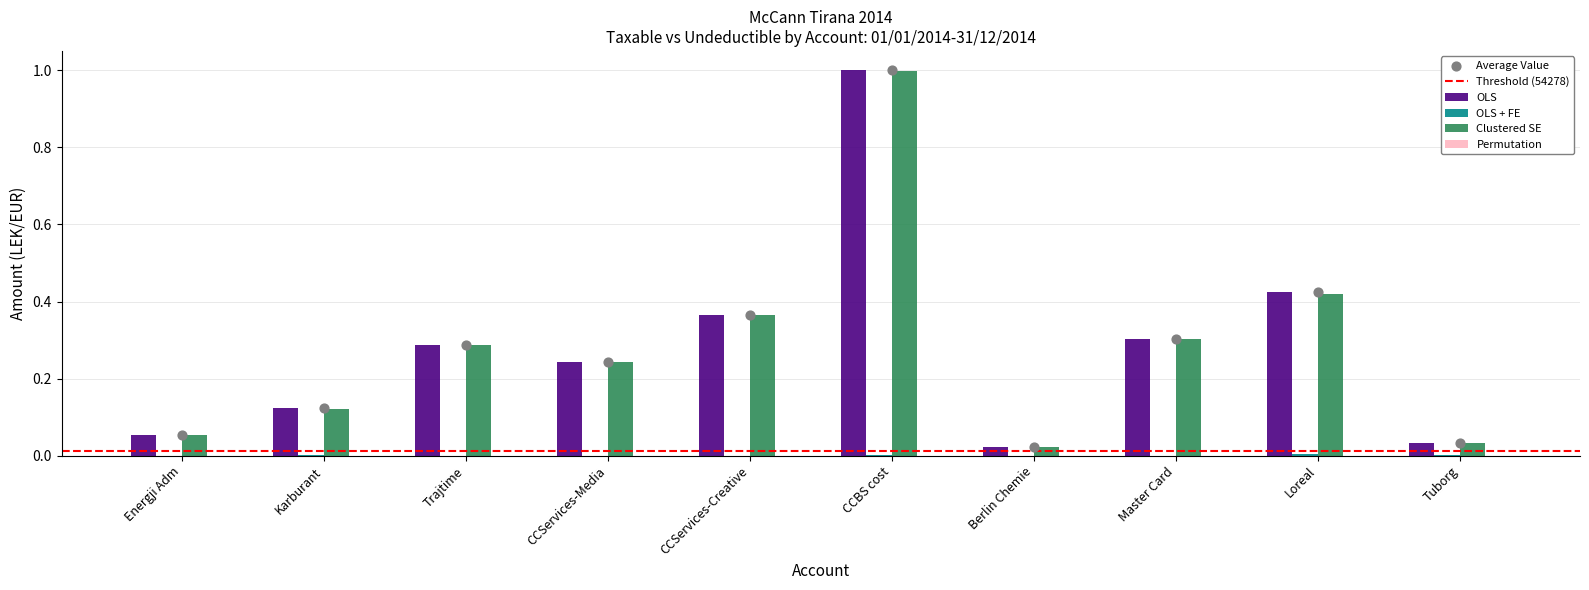

Which series has the widest spread of Y values?

OLS